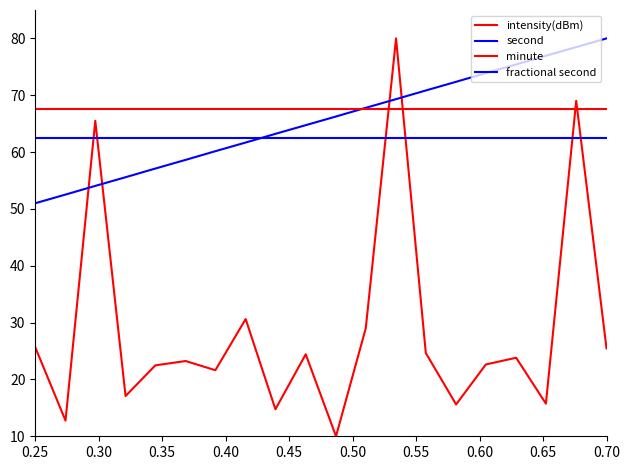

Reading left to right, extract all data points from this chart.

intensity(dBm): 25.7	12.8	65.5	17.1	22.5	23.2	21.6	30.6	14.8	24.4	10.0	29.0	80.0	24.7	15.6	22.6	23.8	15.7	69.0	25.5
second: 51.0	52.5	54.1	55.6	57.1	58.6	60.2	61.7	63.2	64.7	66.3	67.8	69.3	70.8	72.4	73.9	75.4	76.9	78.5	80.0
minute: 67.5	67.5	67.5	67.5	67.5	67.5	67.5	67.5	67.5	67.5	67.5	67.5	67.5	67.5	67.5	67.5	67.5	67.5	67.5	67.5
fractional second: 62.5	62.5	62.5	62.5	62.5	62.5	62.5	62.5	62.5	62.5	62.5	62.5	62.5	62.5	62.5	62.5	62.5	62.5	62.5	62.5